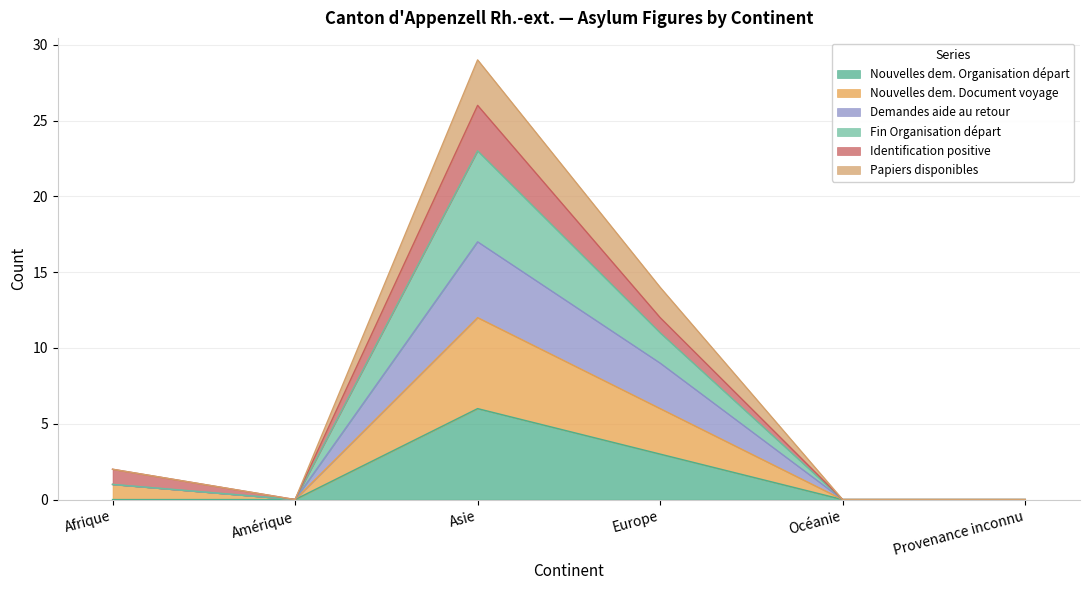

True or false: Papiers disponibles has a value of 14 at Amérique.

False